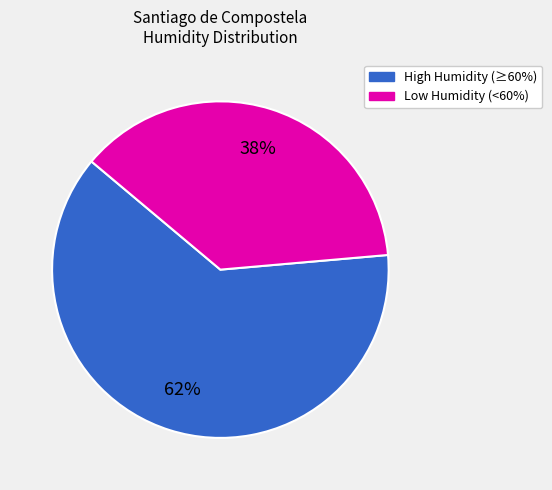

To the nearest percent, what is the average slice percentage?

50%